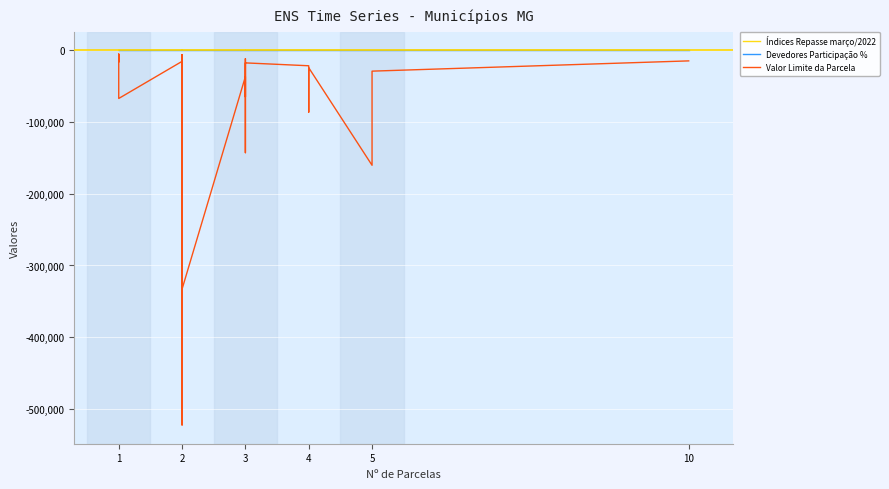

How many lines are shown in the chart?

3